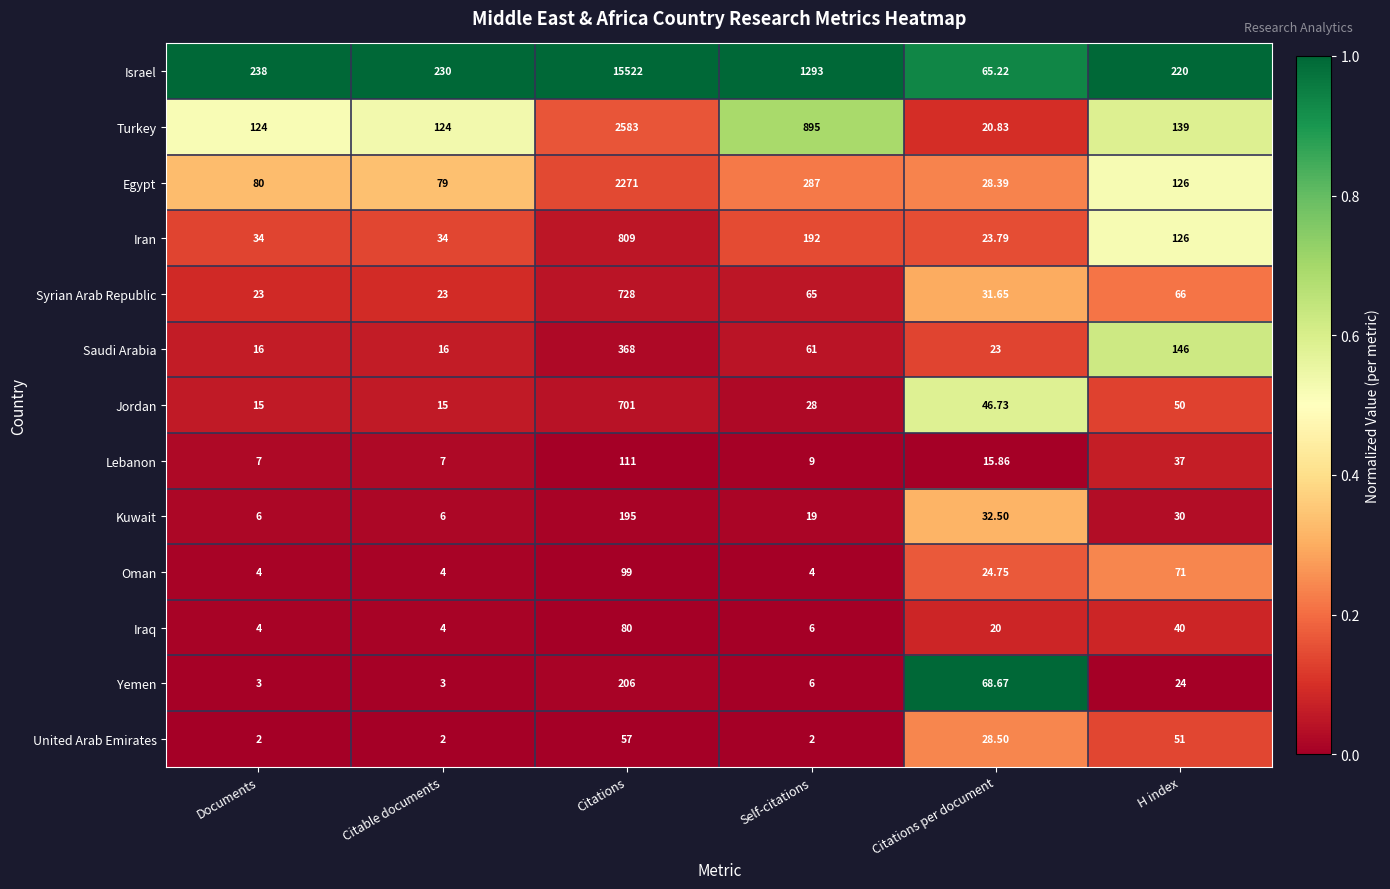

Which series has the widest spread of values?

Israel